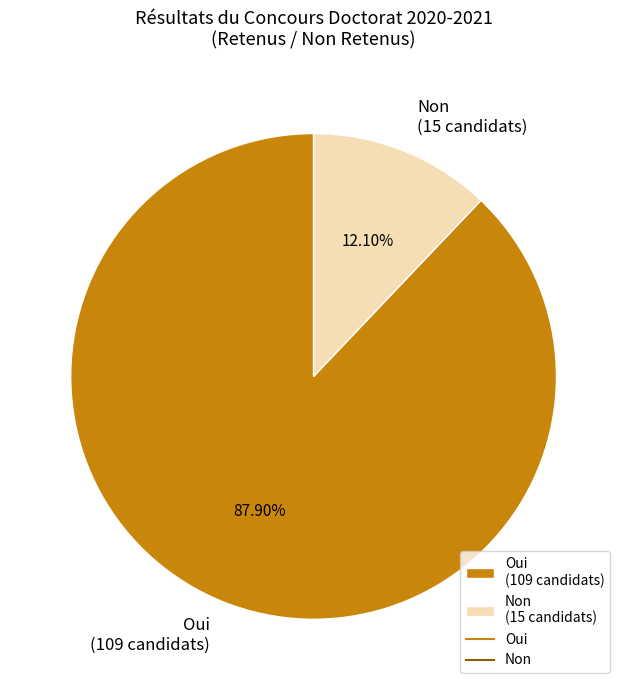

What percentage do Oui and Non together represent?

100.0%